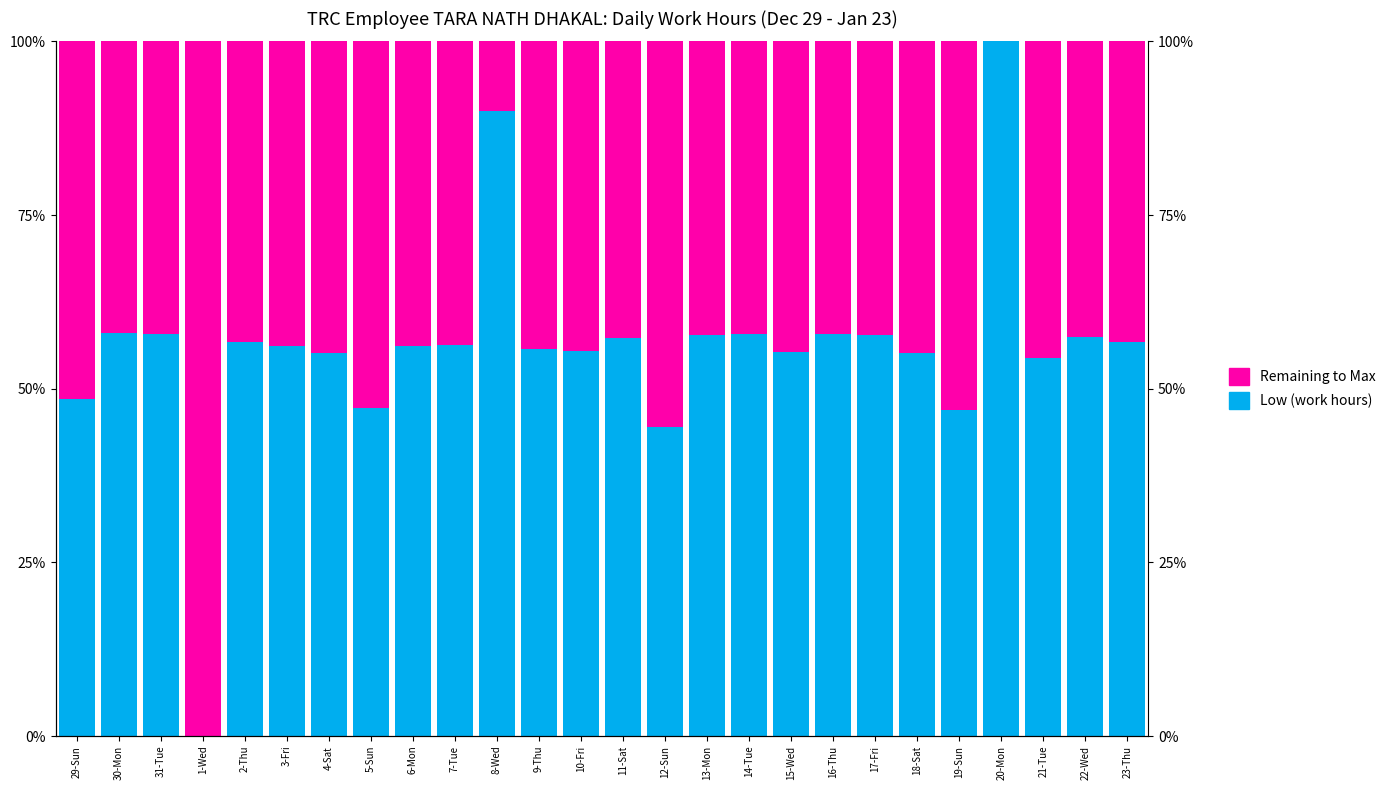

Which category has the highest value in the Low (work hours) series?

20-Mon